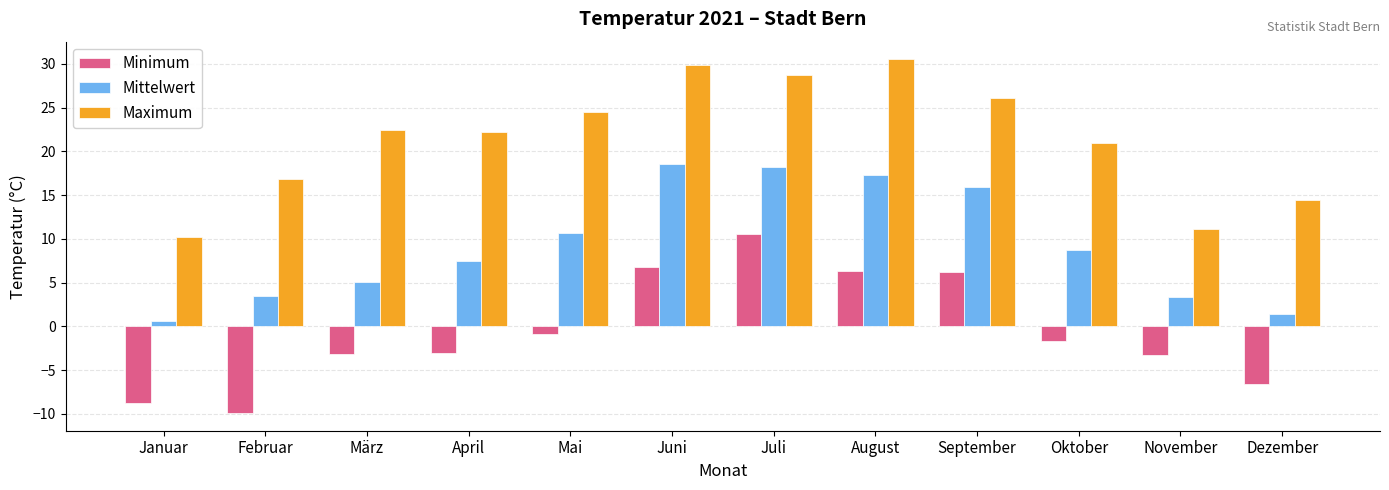

Between Mai and Oktober, which series saw the biggest shift?

Maximum